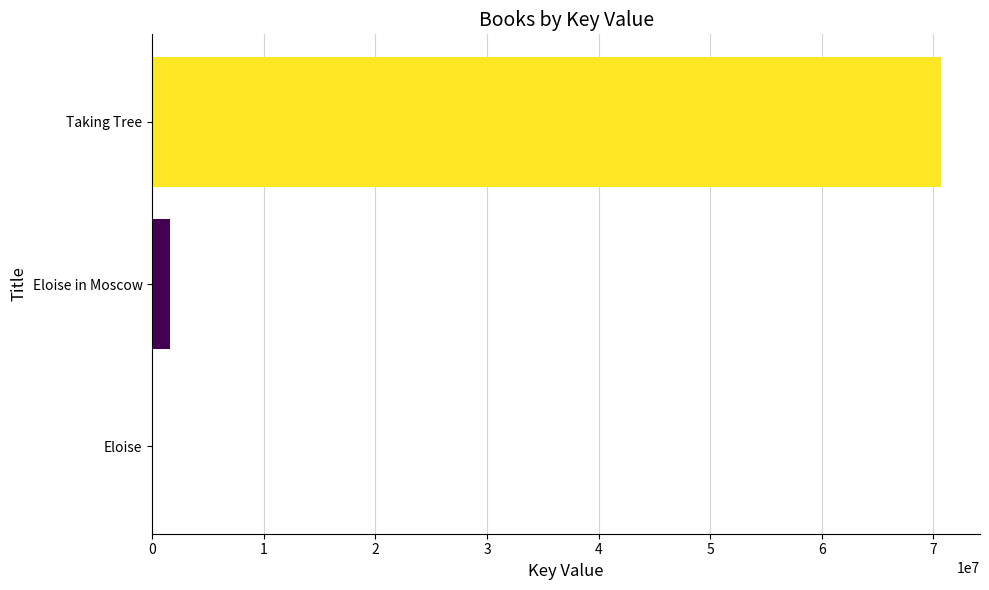

Which has a higher value, Taking Tree or Eloise?

Taking Tree